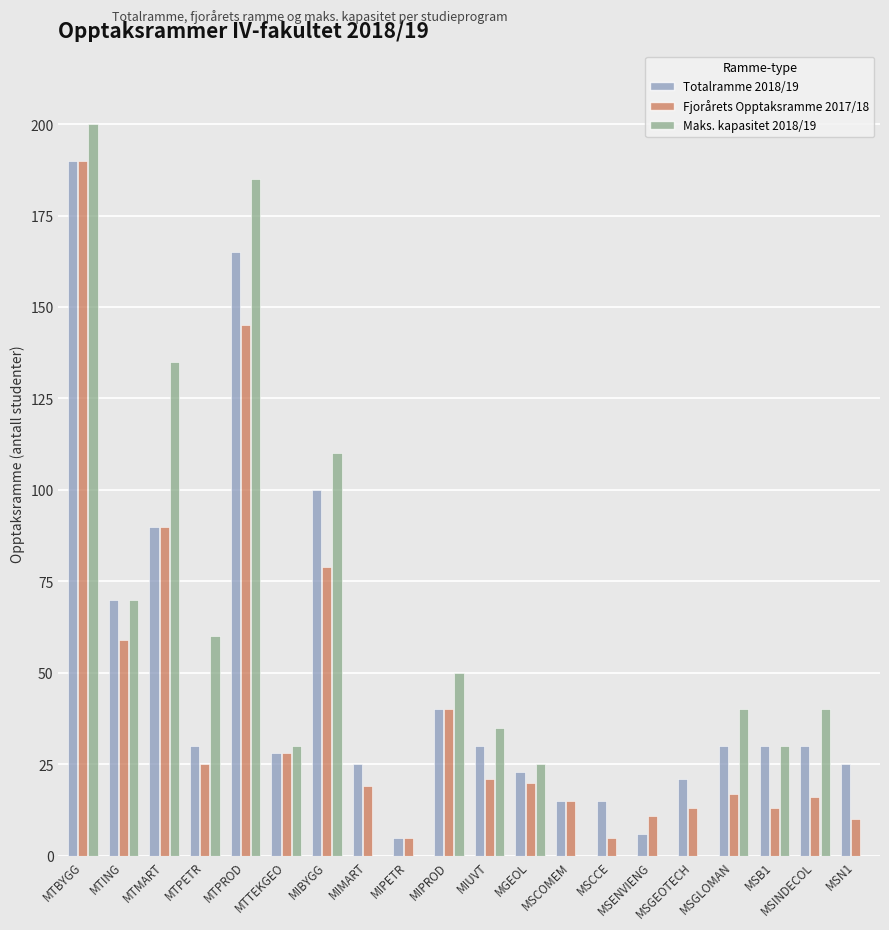

Which category has the highest value in the Fjorårets Opptaksramme 2017/18 series?

MTBYGG